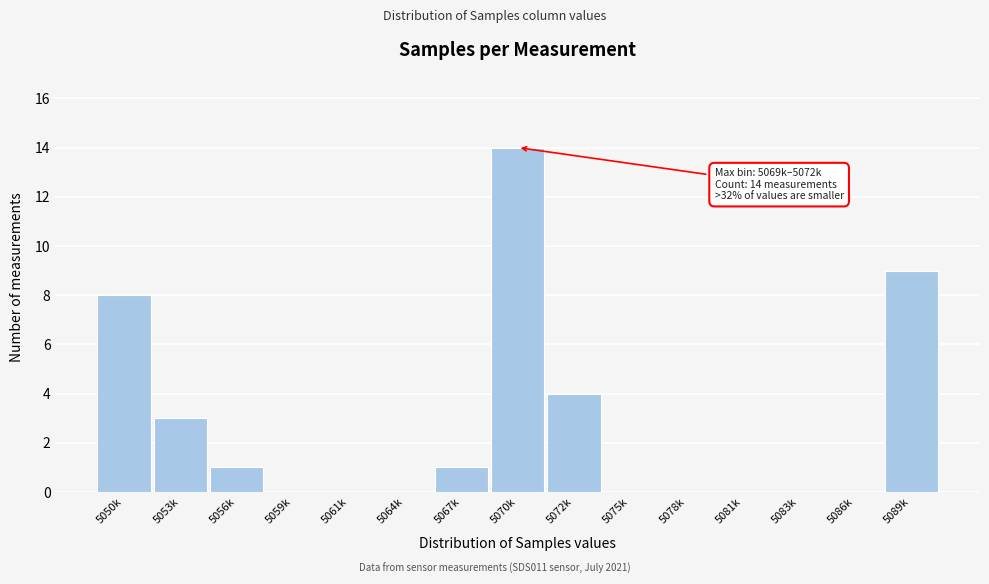

Reading left to right, list all the values displayed in this chart.

5050k=8	5053k=3	5056k=1	5059k=0	5061k=0	5064k=0	5067k=1	5070k=14	5072k=4	5075k=0	5078k=0	5081k=0	5083k=0	5086k=0	5089k=9